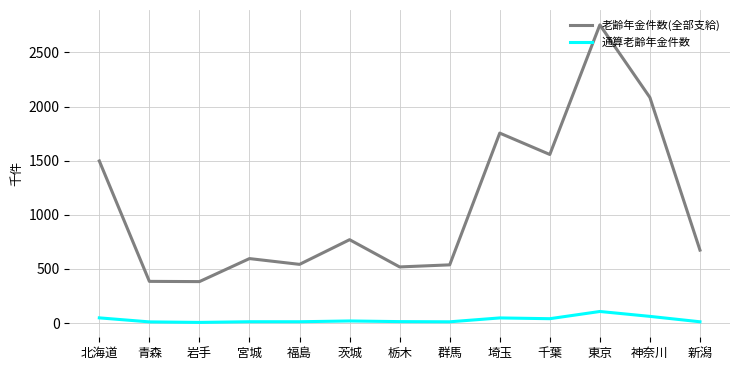

Rank the series by their average value, from lowest to highest.

通算老齢年金件数, 老齢年金件数(全部支給)